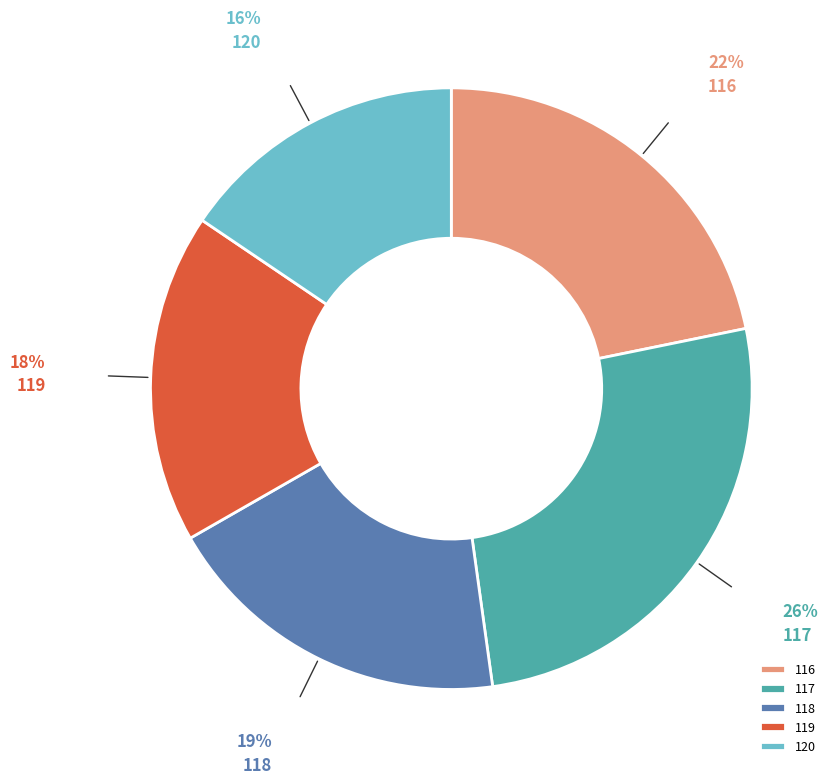

Is it true that 116 is 8% of the pie?

False